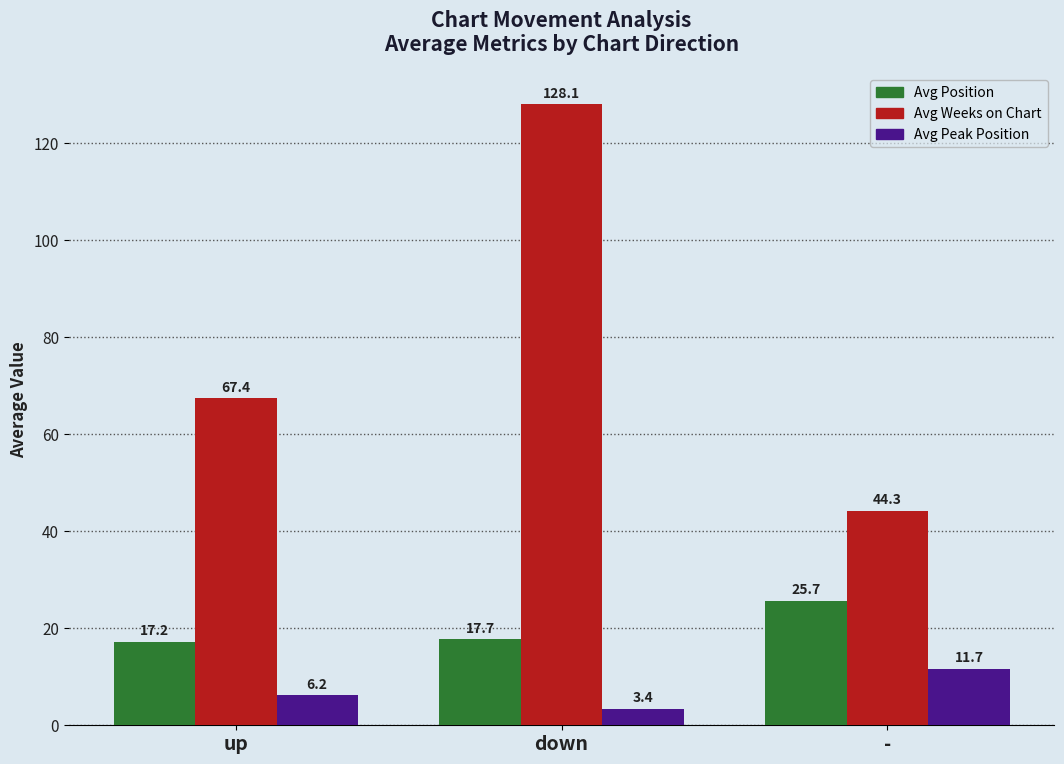

What is the label of the 2nd bar from the right?

down